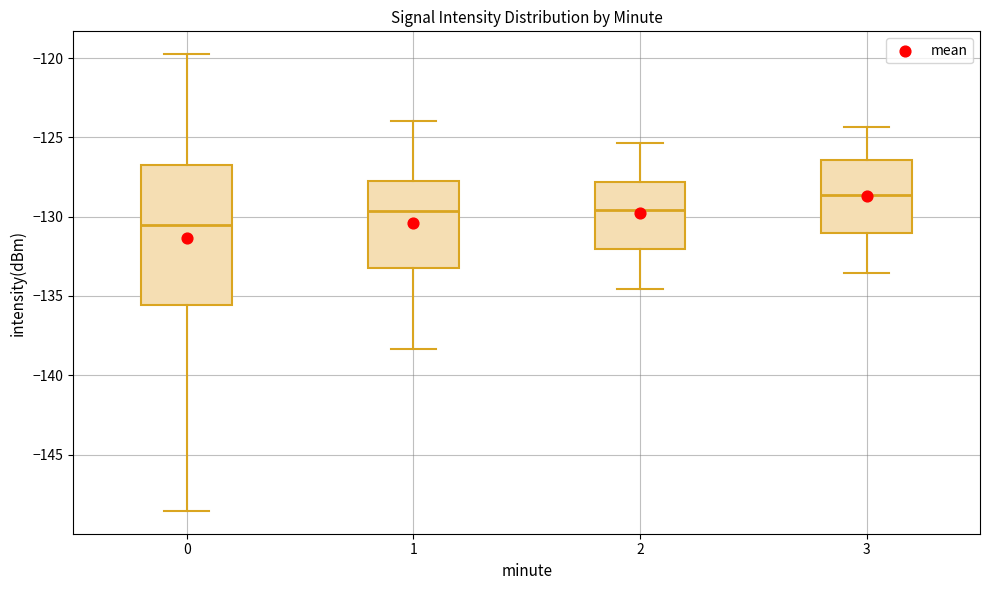

Where is the upper edge of the box at x = 2 on the y-axis? The values are not printed on the chart, so give them approximately, as read against the axis.

-128.0